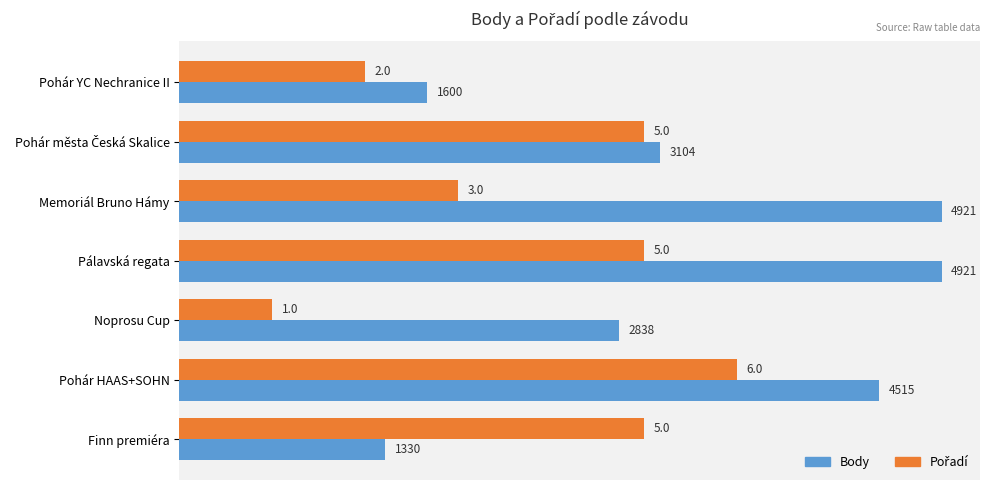

What is the difference between the highest and lowest values at Noprosu Cup?

2238